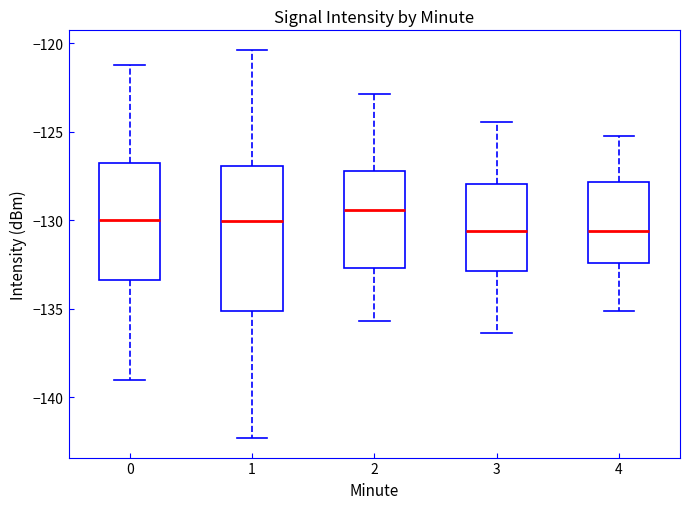

Which box has the highest median line?

2